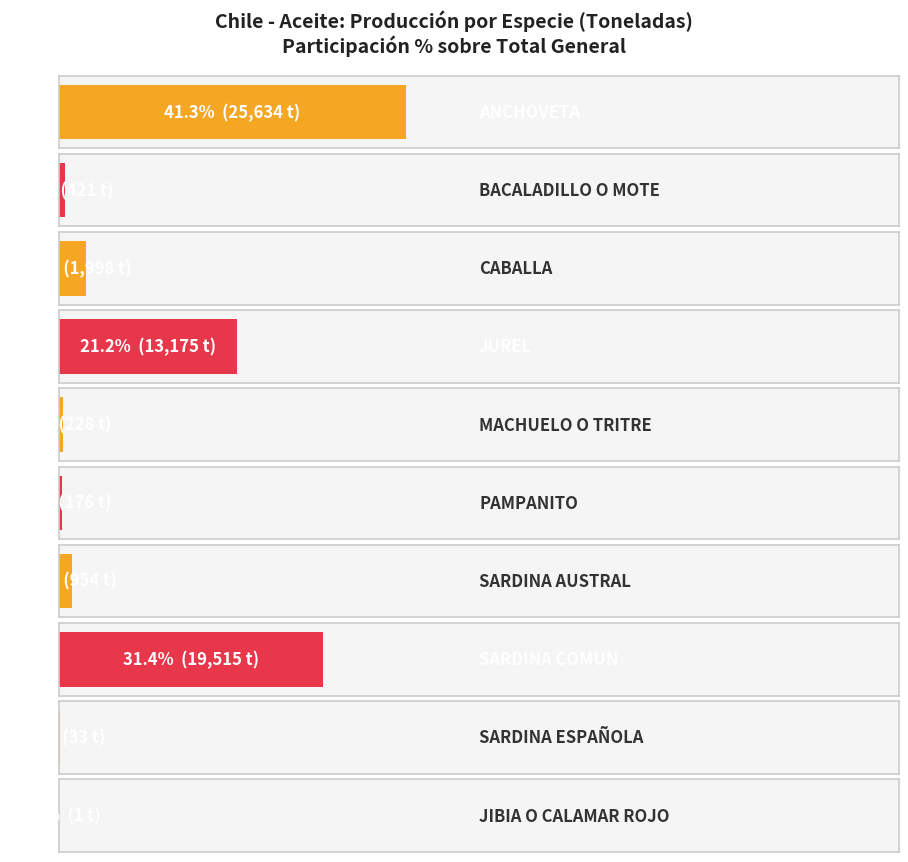

What is the difference between the maximum and minimum values?

25633